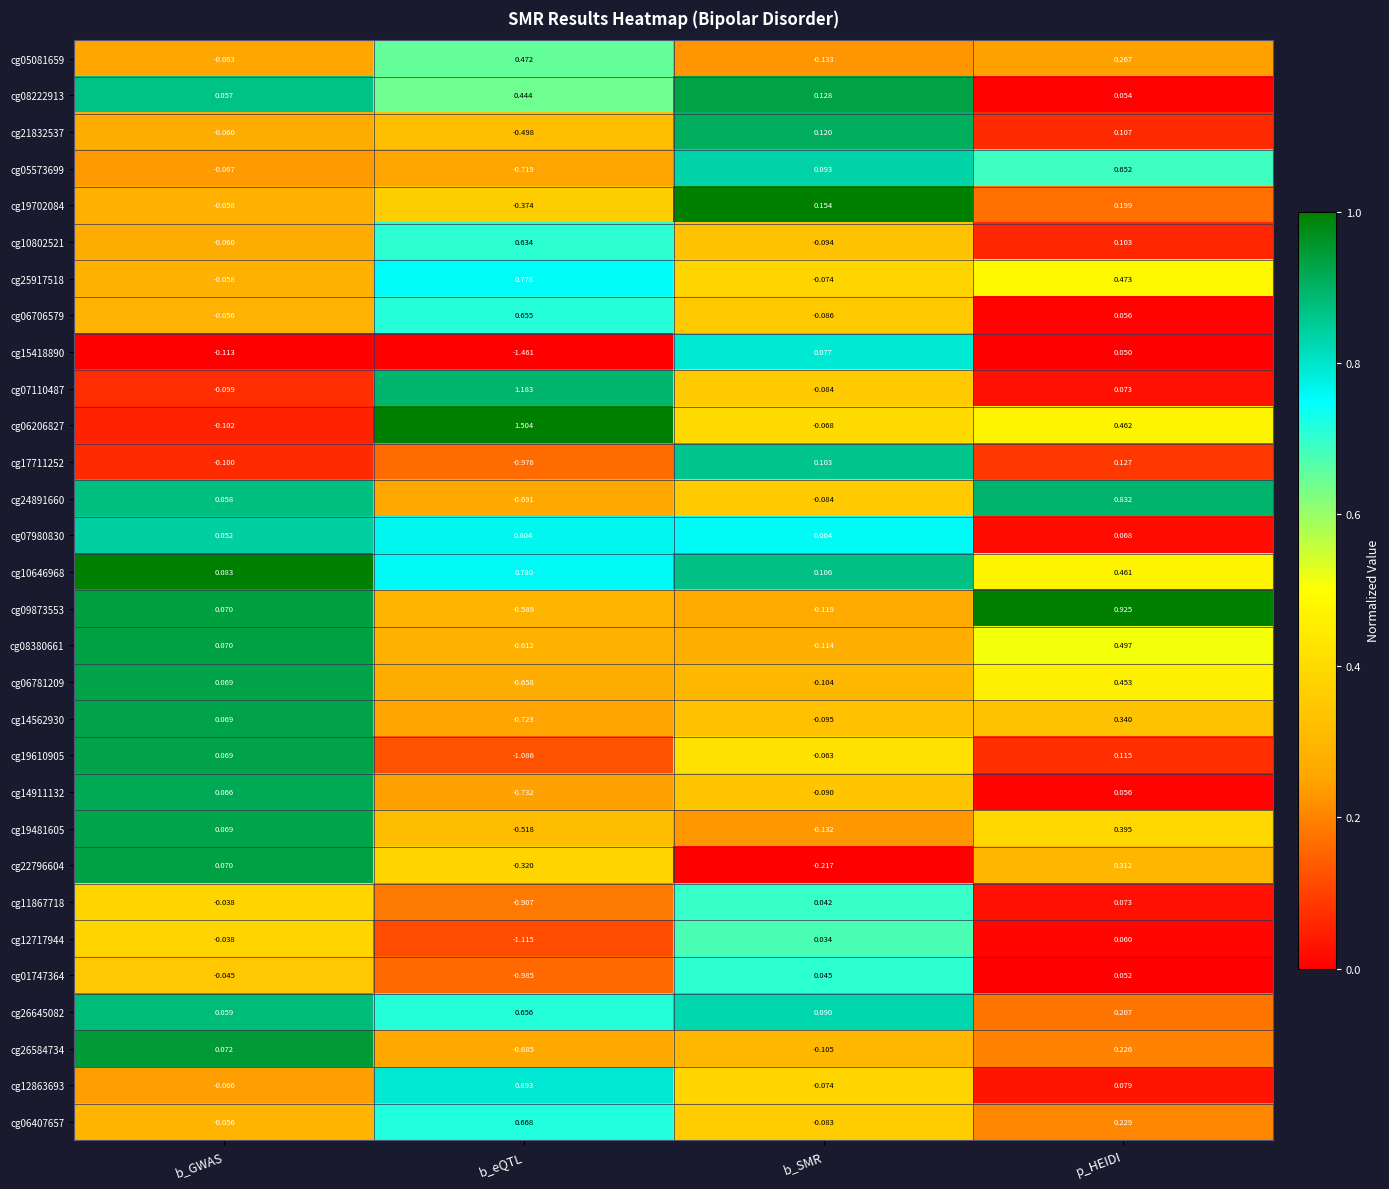

At which label does cg01747364 first exceed 0?

b_SMR